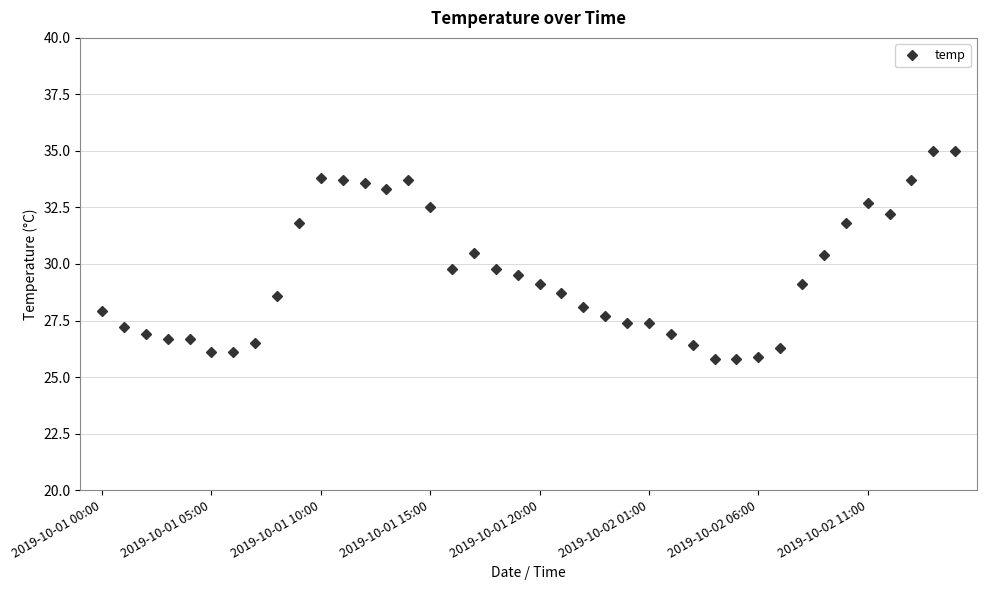

What is the average value?

29.5